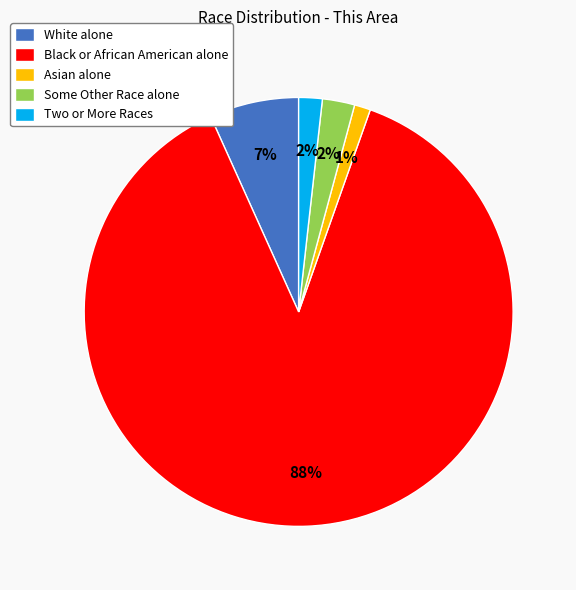

To the nearest percent, what is the difference between the largest and smallest slice percentages?

87%